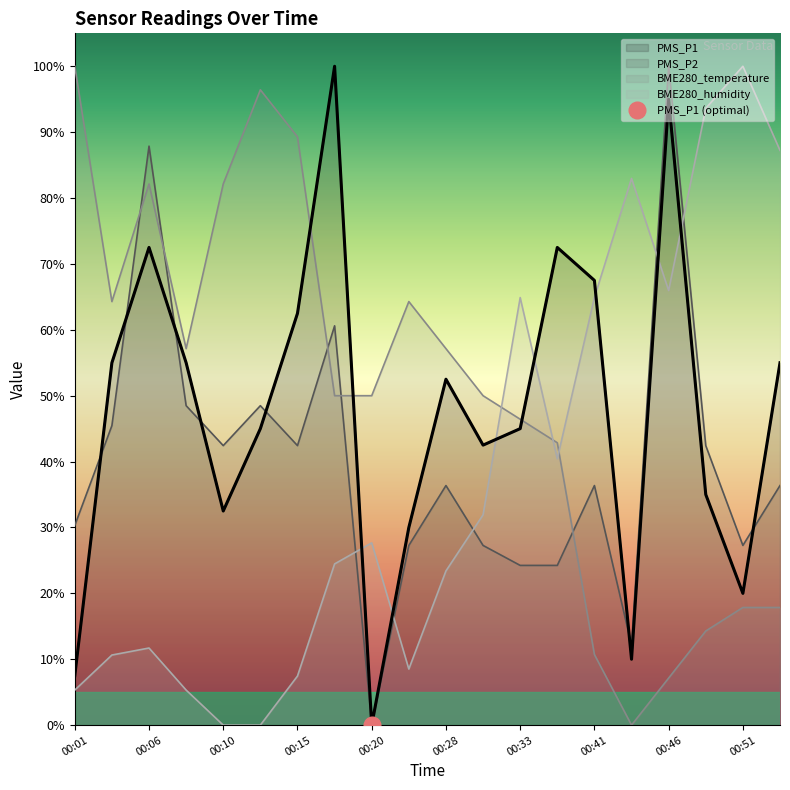

Which category has the lowest value in the BME280_humidity series?

00:10